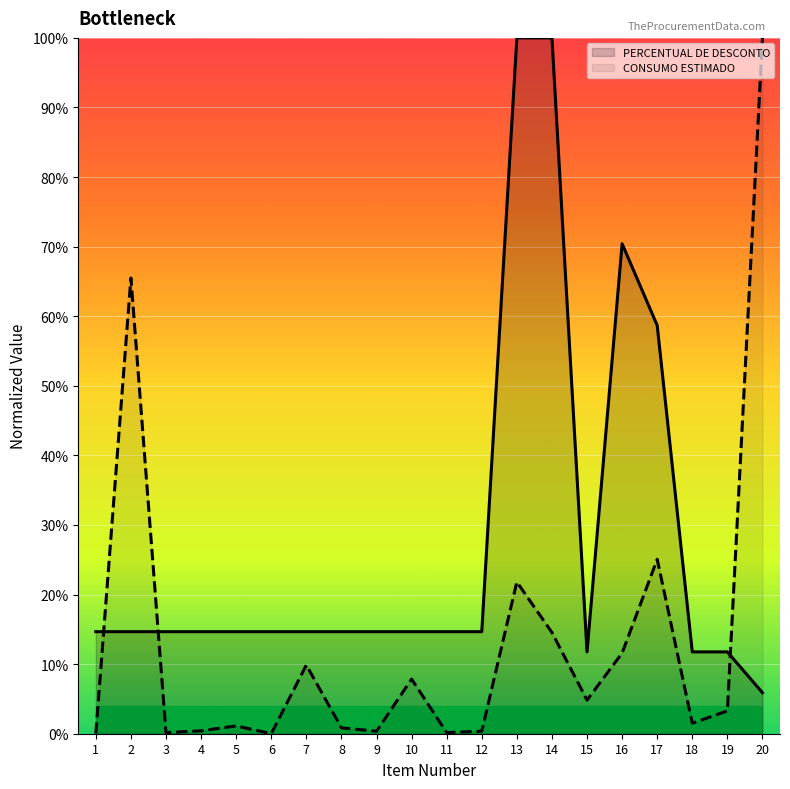

What are all the series names shown in the legend?

PERCENTUAL DE DESCONTO, CONSUMO ESTIMADO